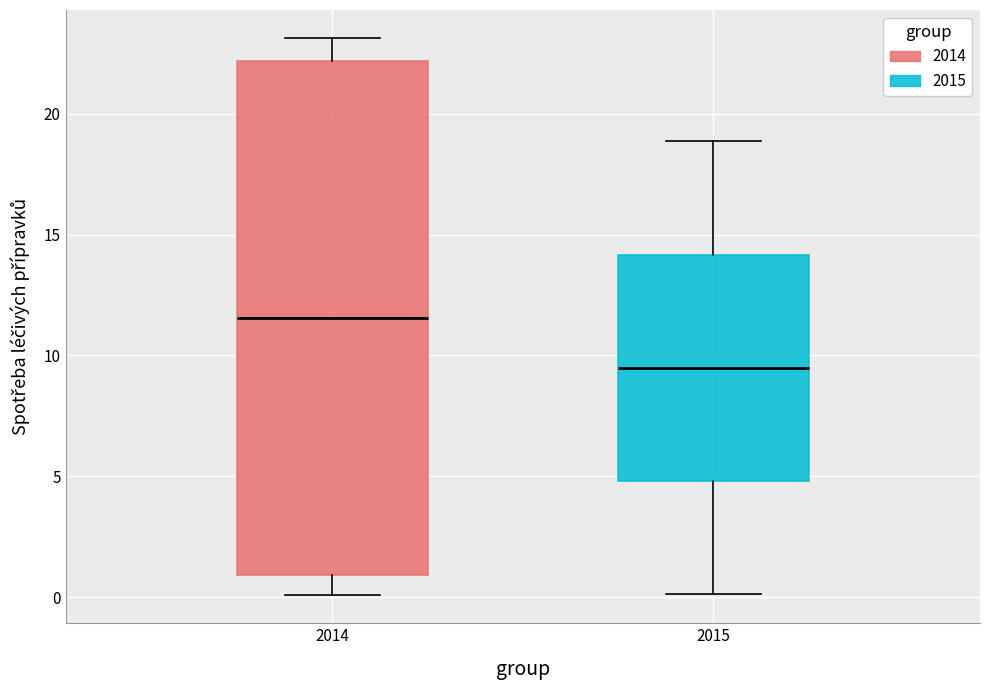

Reading left to right, read every box against the y-axis: the position of its median line, the range the box covers, and the ends of its whiskers. The values are not printed on the chart, so give them approximately, as read against the axis.

2014: median 11.5, box 1.0 to 22.0, whiskers 0.0 to 23.0
2015: median 9.5, box 5.0 to 14.0, whiskers 0.0 to 19.0